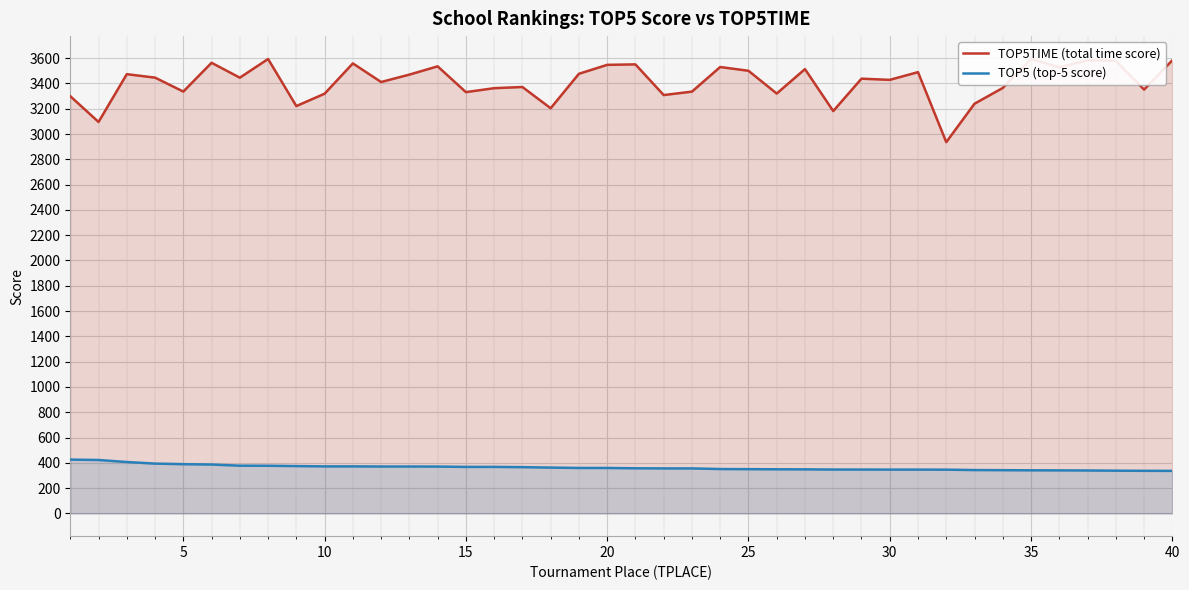

Is the value of TOP5TIME (total time score) at 25 greater than the value of TOP5 (top-5 score) at 25?

Yes